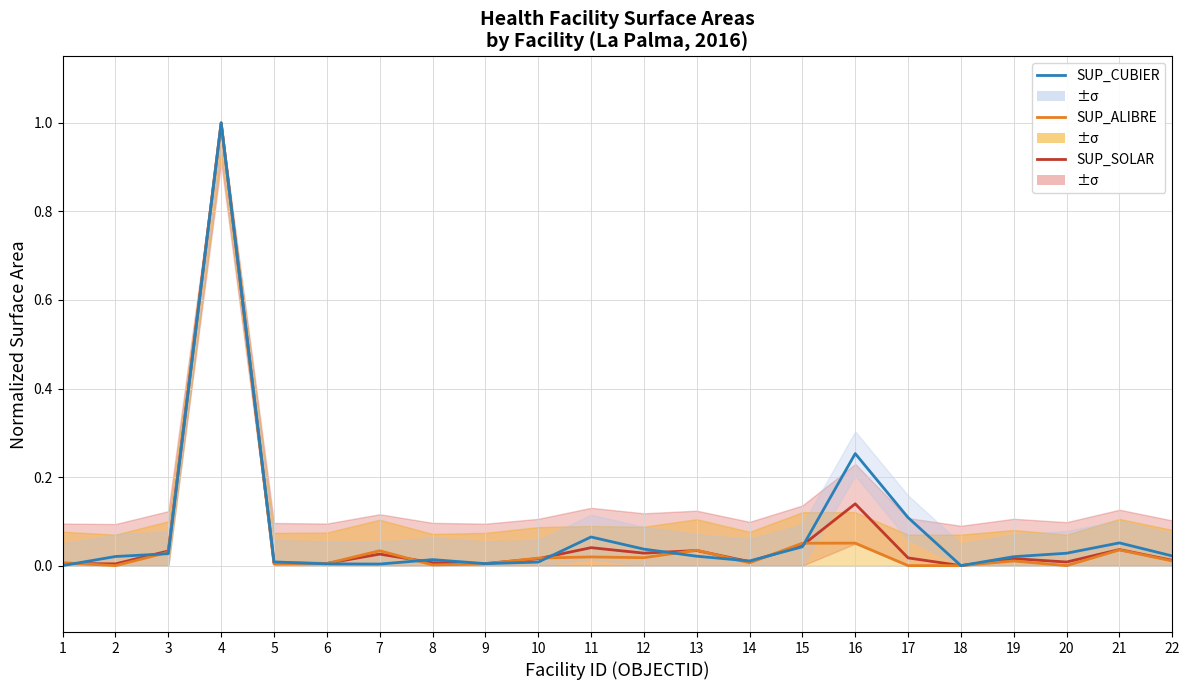

What is the greatest value displayed?

1.0